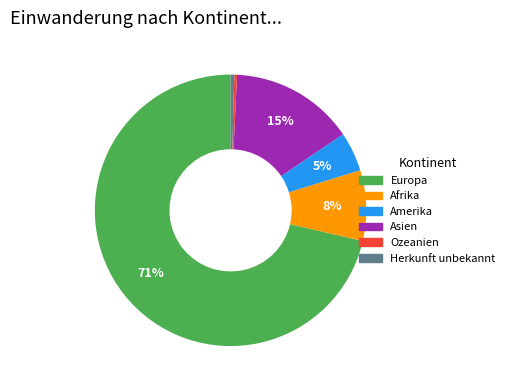

Combined, do Ozeanien and Europa account for over 50%?

Yes